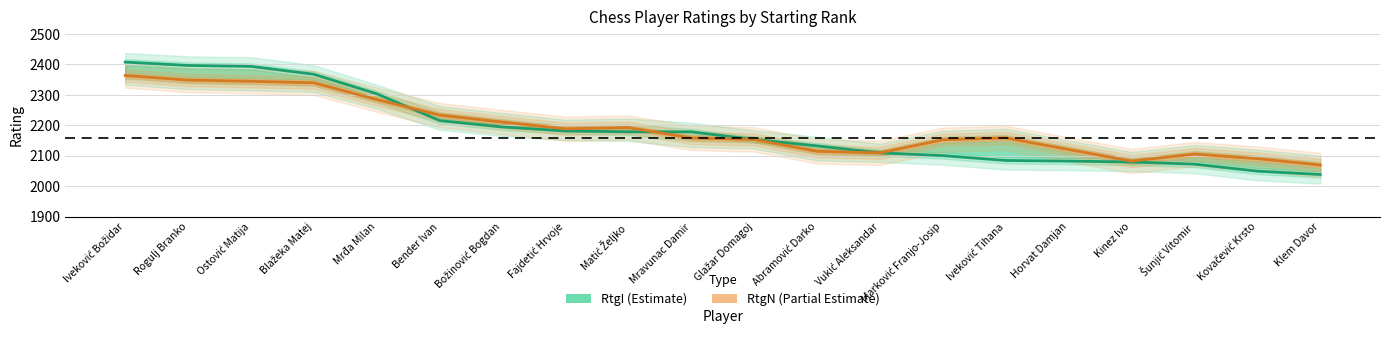

How many lines are shown in the chart?

2